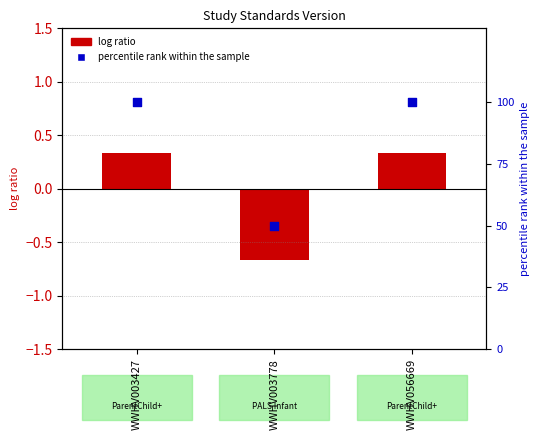

At how many categories does at least one series exceed 2?

3